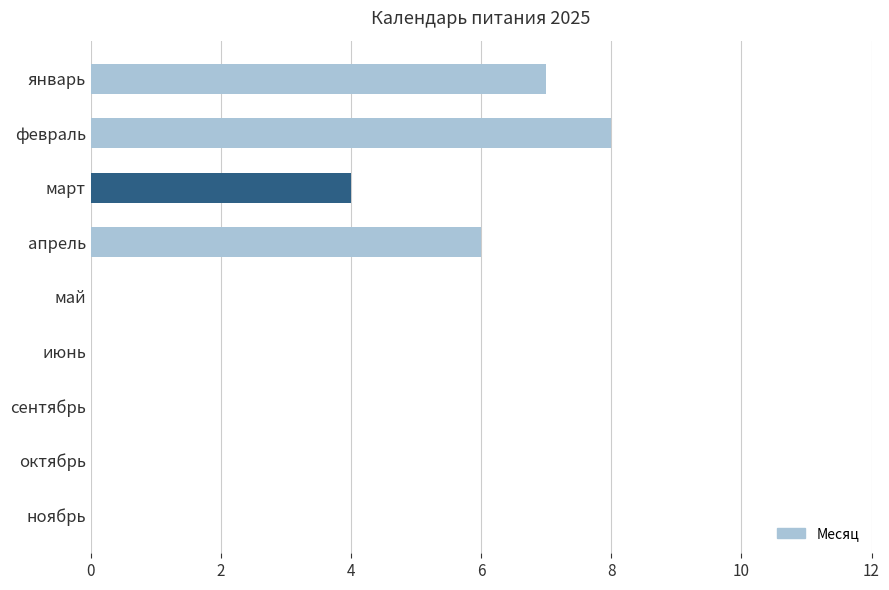

How many values are between 0 and 6?

7